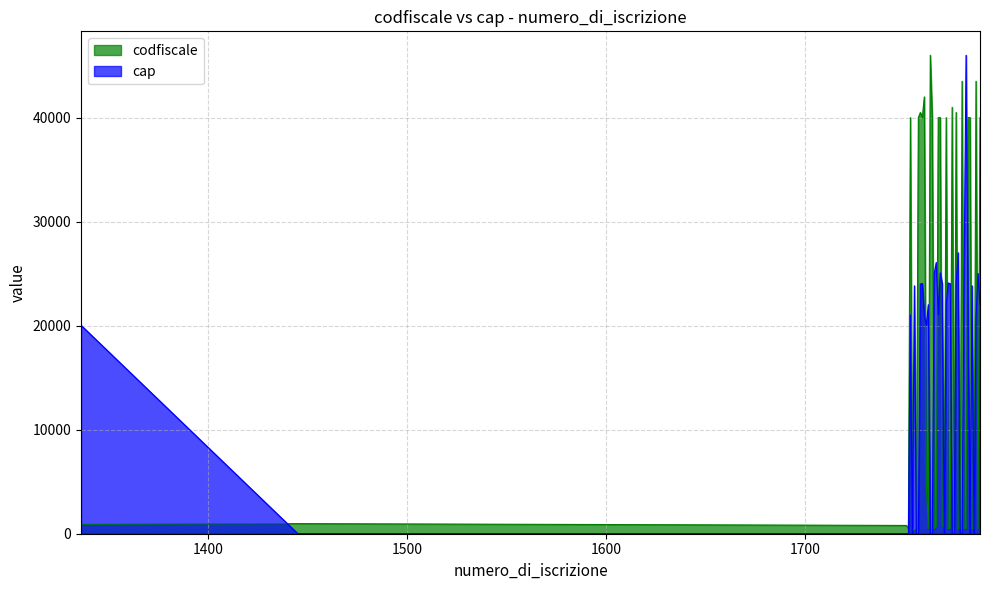

Where do codfiscale and cap first cross each other?

1336 and 1445